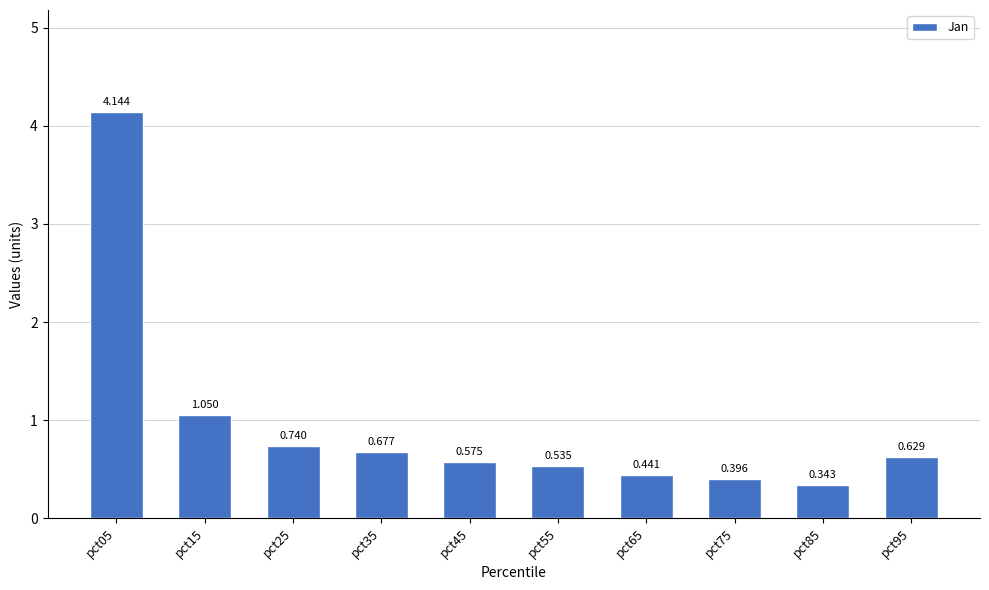

True or false: the data shows 1.0 at pct15.

True